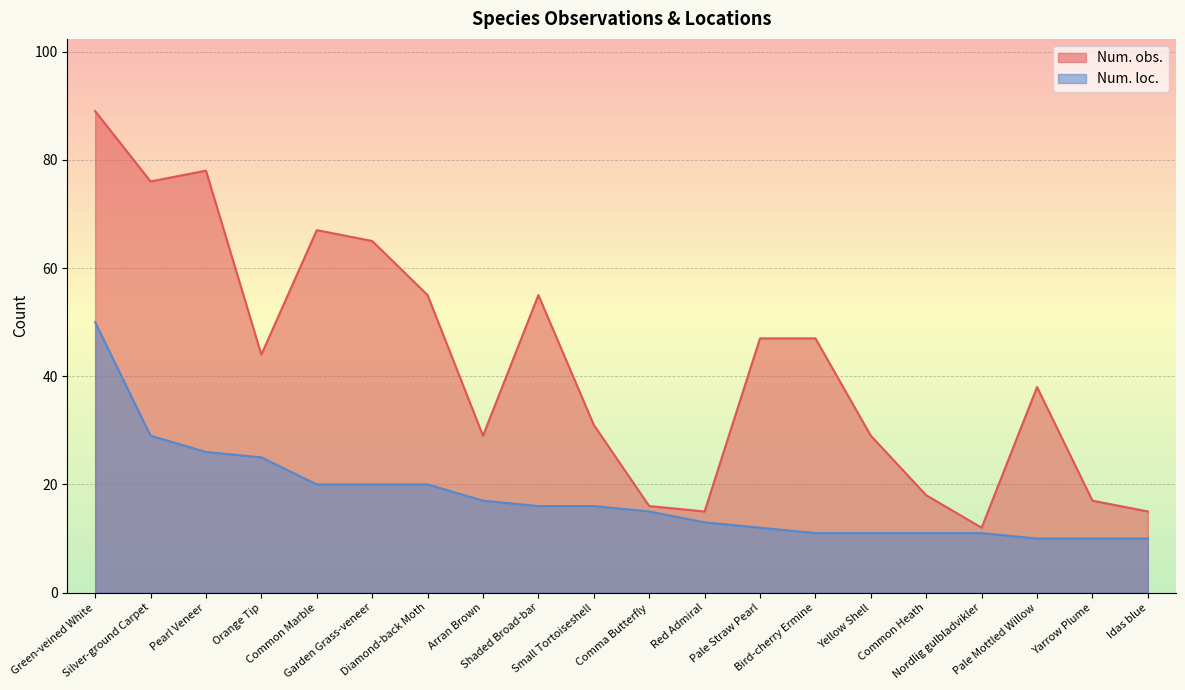

What are all the series names shown in the legend?

Num. obs., Num. loc.